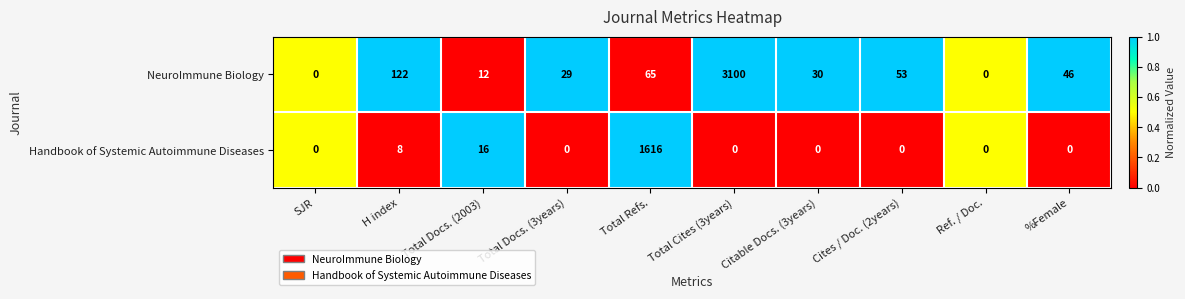

Between Total Refs. and %Female, which series saw the biggest shift?

Handbook of Systemic Autoimmune Diseases